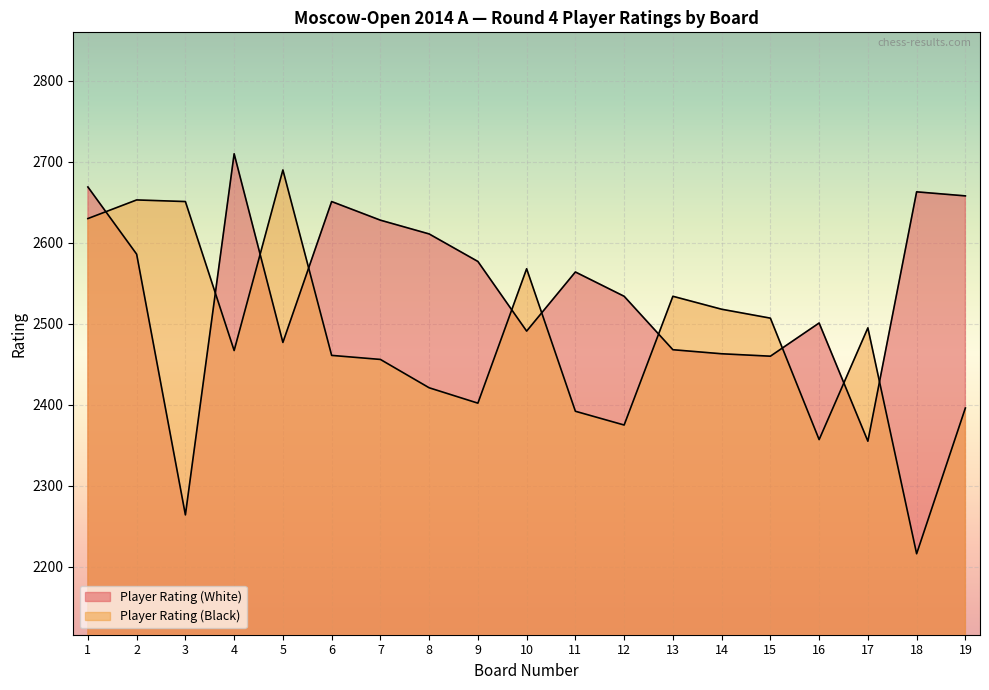

How many data points in Player Rating (White) are above 2564?

9